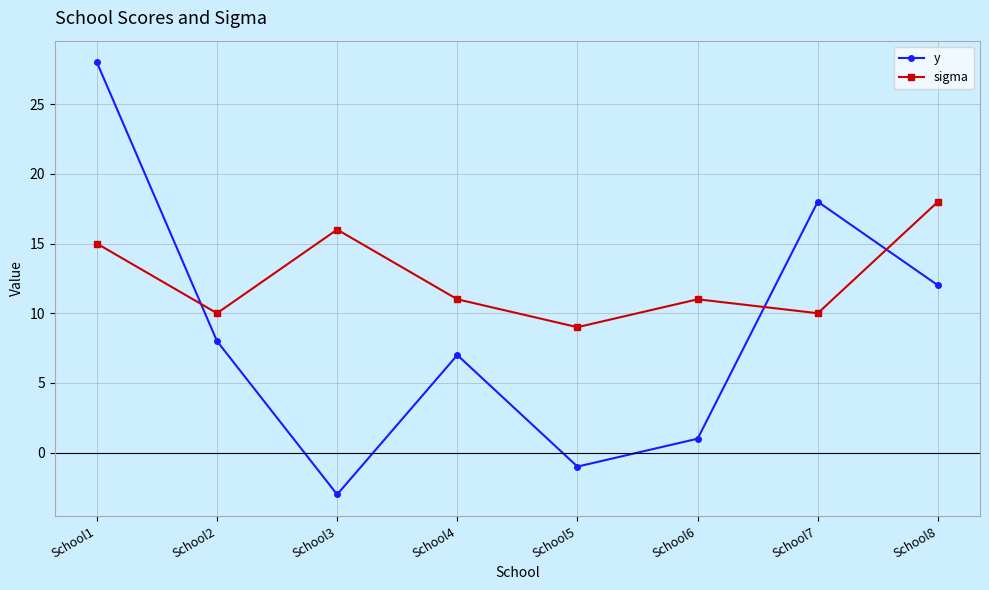

Between which two adjacent categories do y and sigma first intersect?

School1 and School2